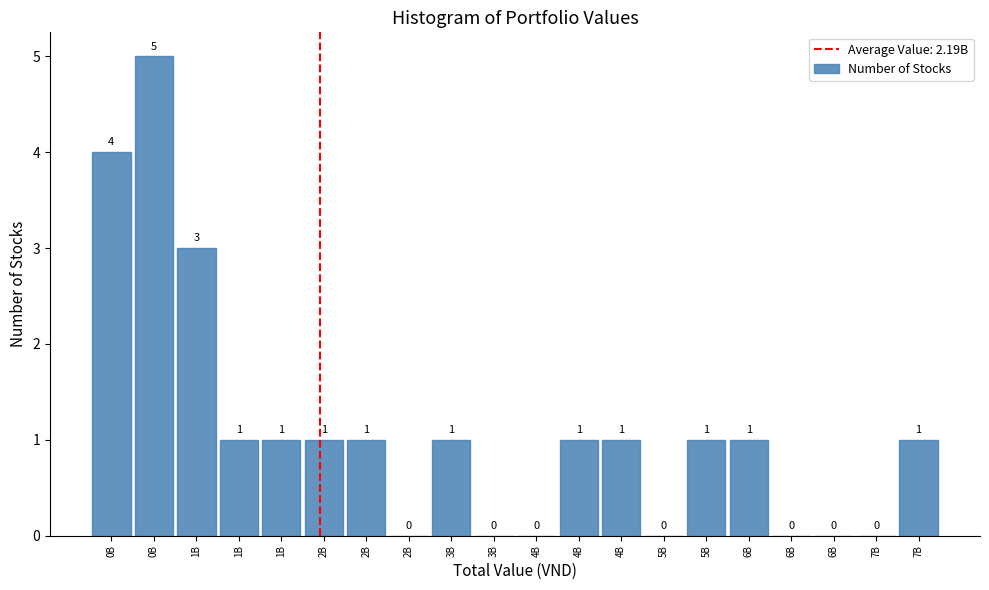

How many categories are shown in the chart?

20